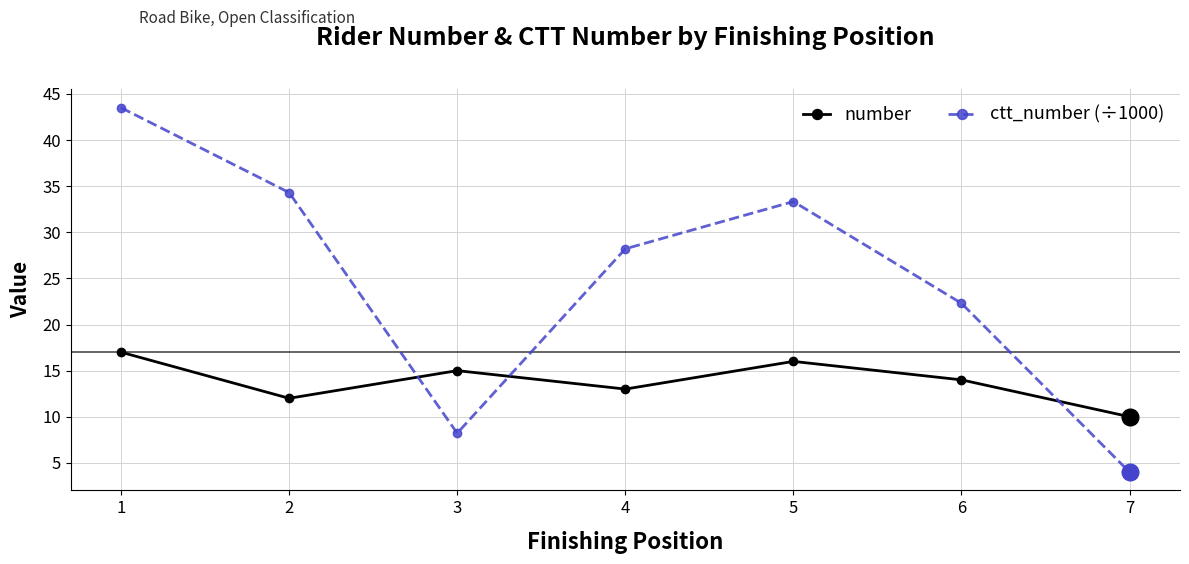

Between which two adjacent categories do number and ctt_number (÷1000) first intersect?

2 and 3